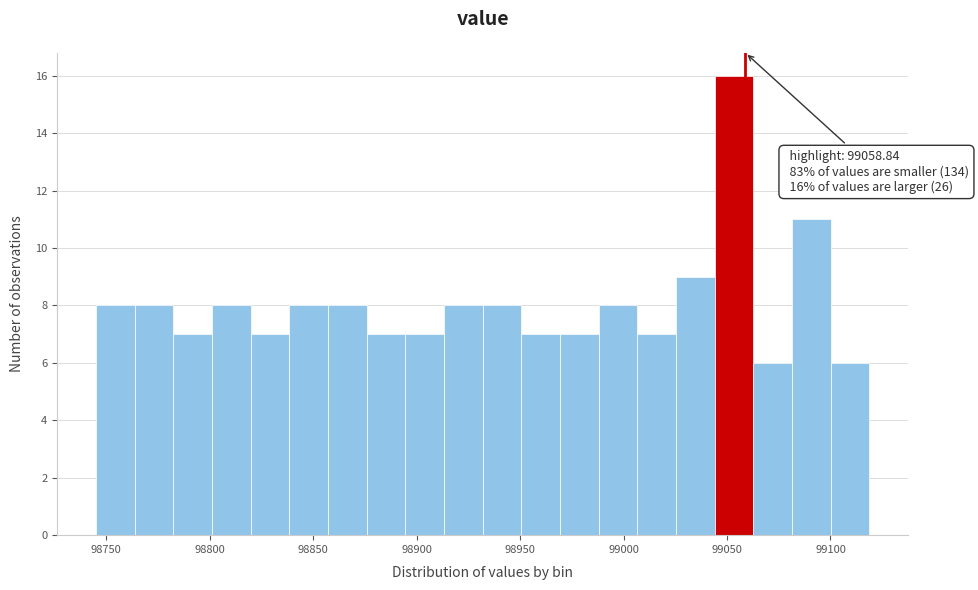

Read against the x-axis, roughly where is the centre of the tallest bar?

99055